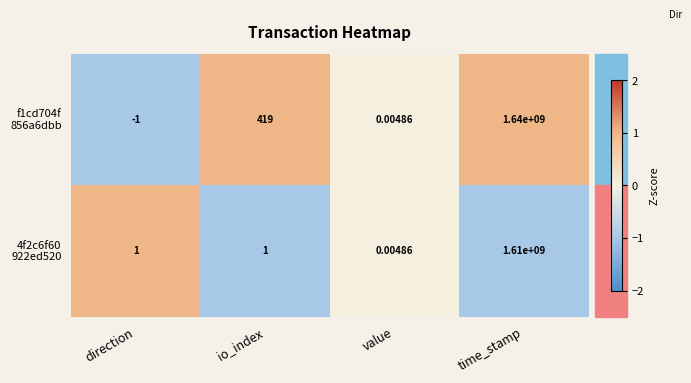

At which category does the chart reach its peak across all series?

time_stamp